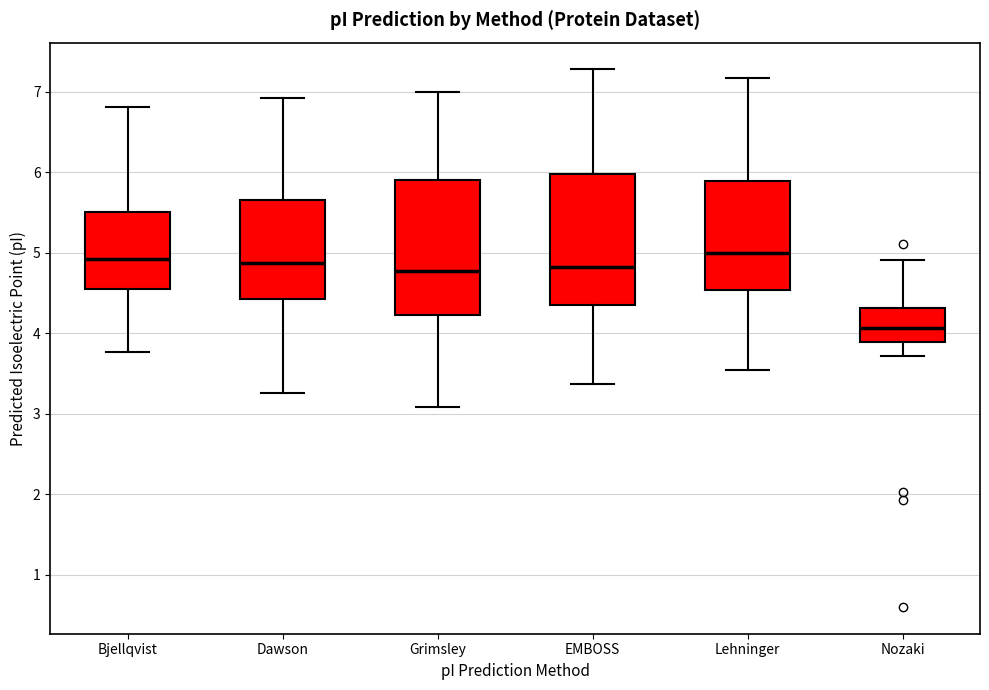

Reading left to right, read every box against the y-axis: the position of its median line, the range the box covers, and the ends of its whiskers. The values are not printed on the chart, so give them approximately, as read against the axis.

Bjellqvist: median 4.9, box 4.5 to 5.5, whiskers 3.8 to 6.8
Dawson: median 4.9, box 4.4 to 5.7, whiskers 3.3 to 6.9
Grimsley: median 4.8, box 4.2 to 5.9, whiskers 3.1 to 7.0
EMBOSS: median 4.8, box 4.3 to 6.0, whiskers 3.4 to 7.3
Lehninger: median 5.0, box 4.5 to 5.9, whiskers 3.5 to 7.2
Nozaki: median 4.1, box 3.9 to 4.3, whiskers 3.7 to 4.9